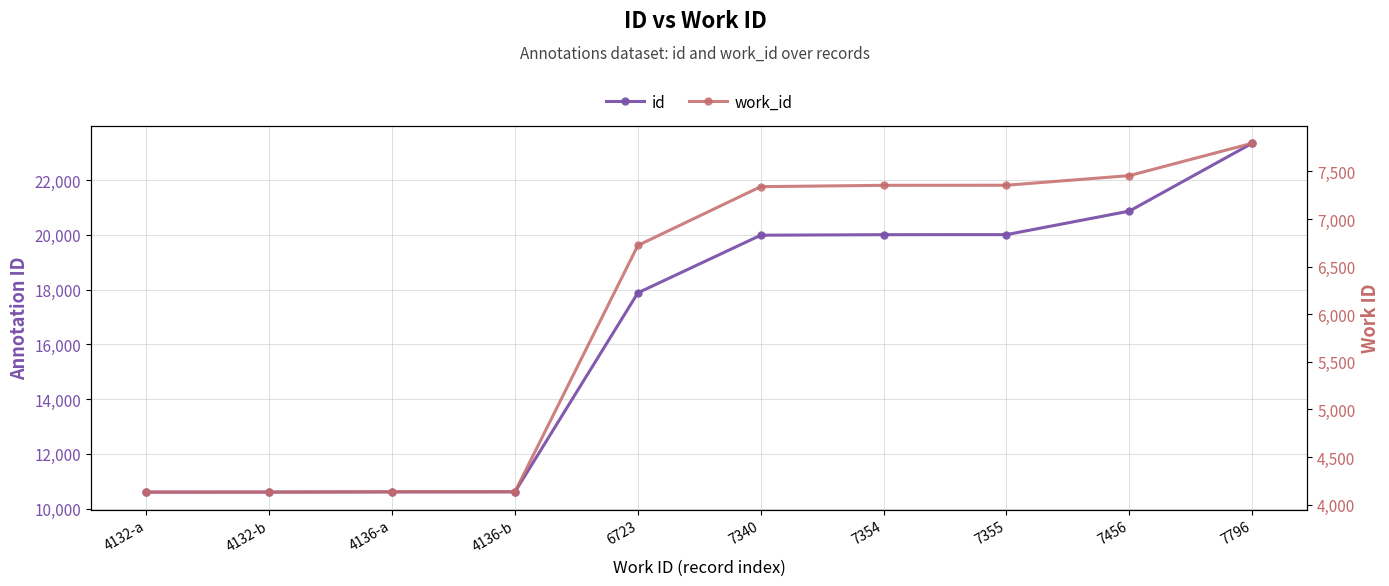

Read the id value at 7354.

20009